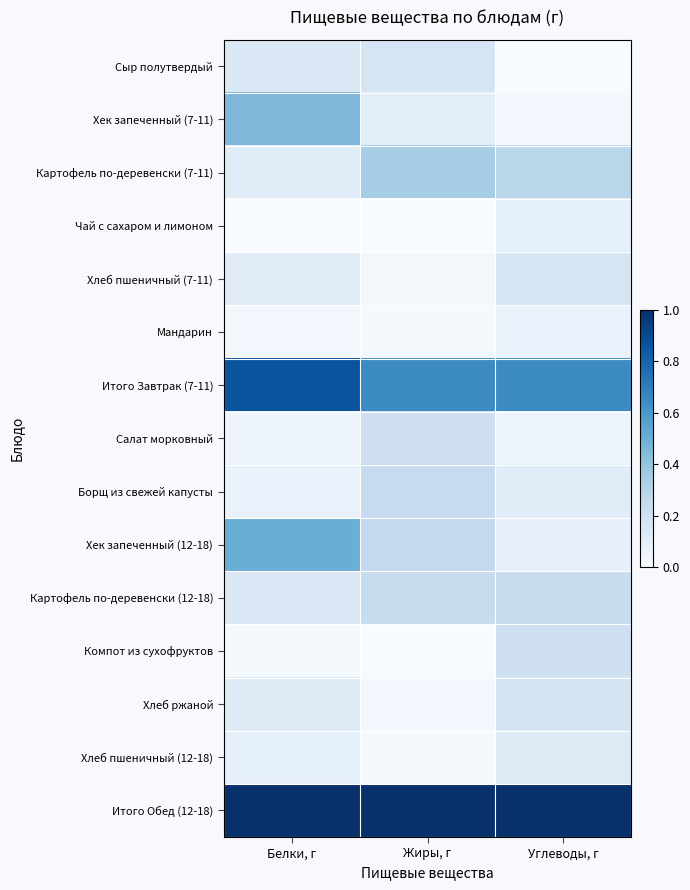

At which category is the sum across all series the highest?

Белки, г